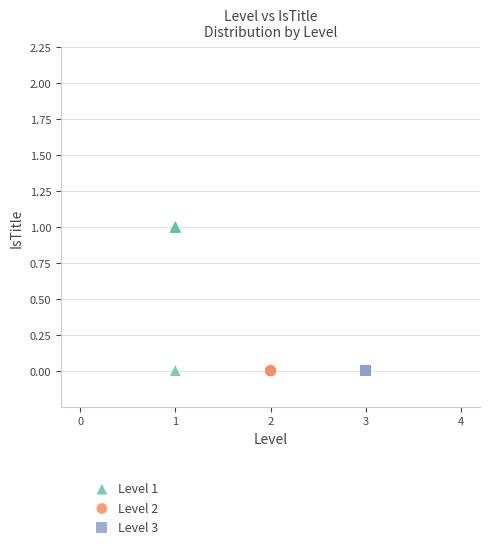

Which series reaches the maximum Y coordinate?

Level 1